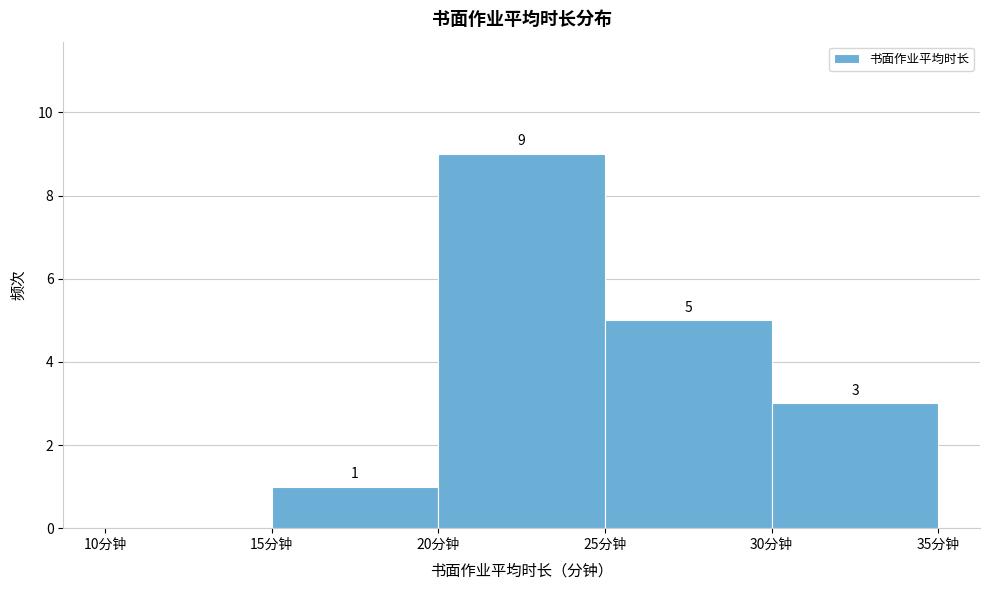

Over which range of the x-axis is the bar tallest?

20 to 25